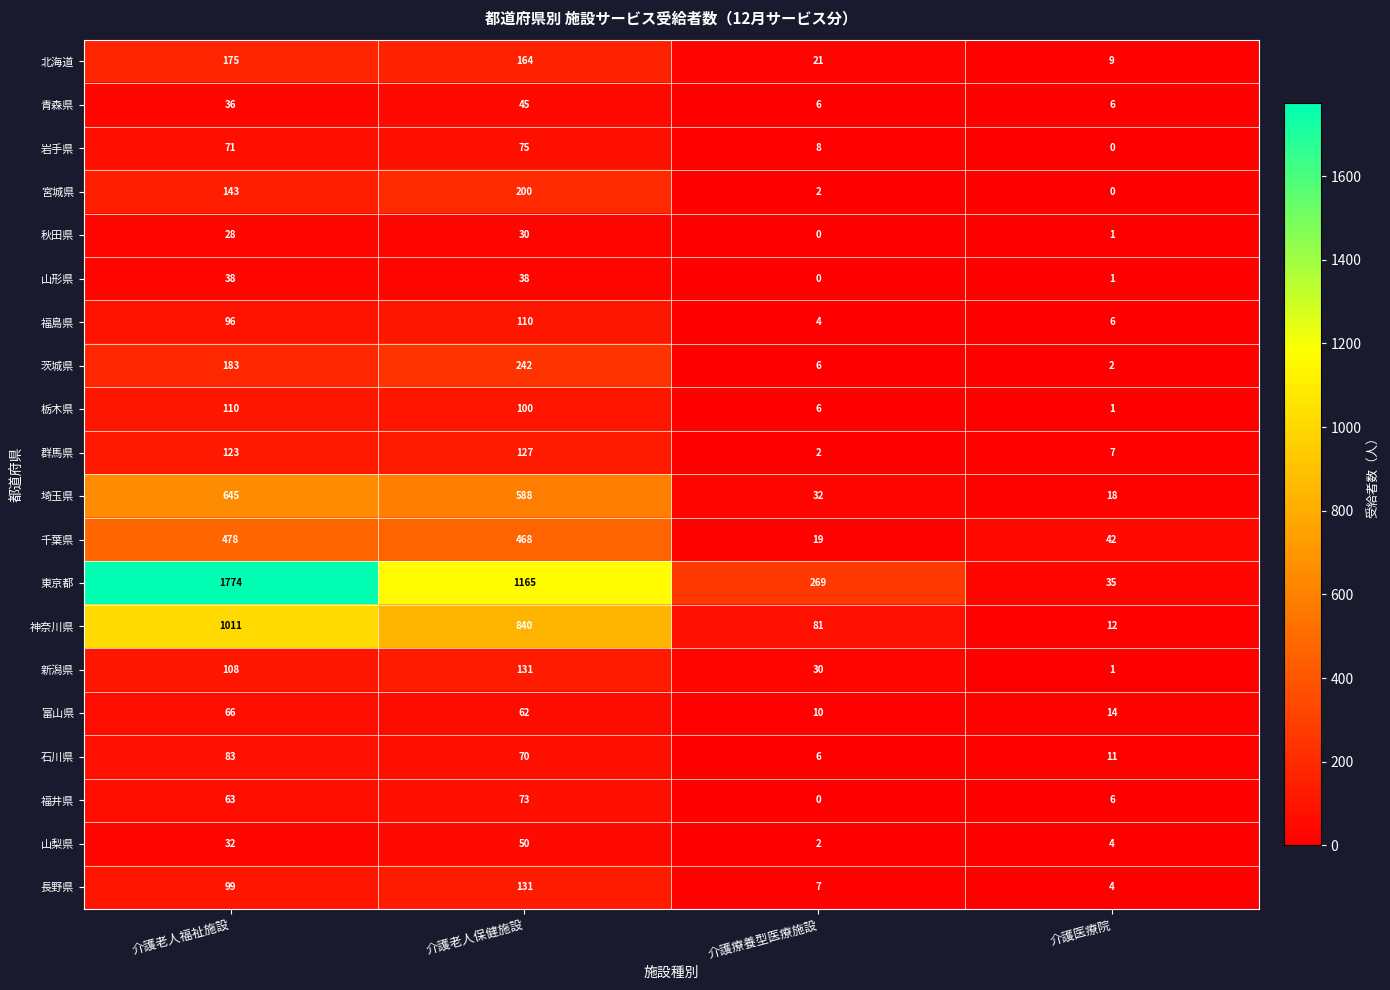

How many distinct data groups are displayed?

20